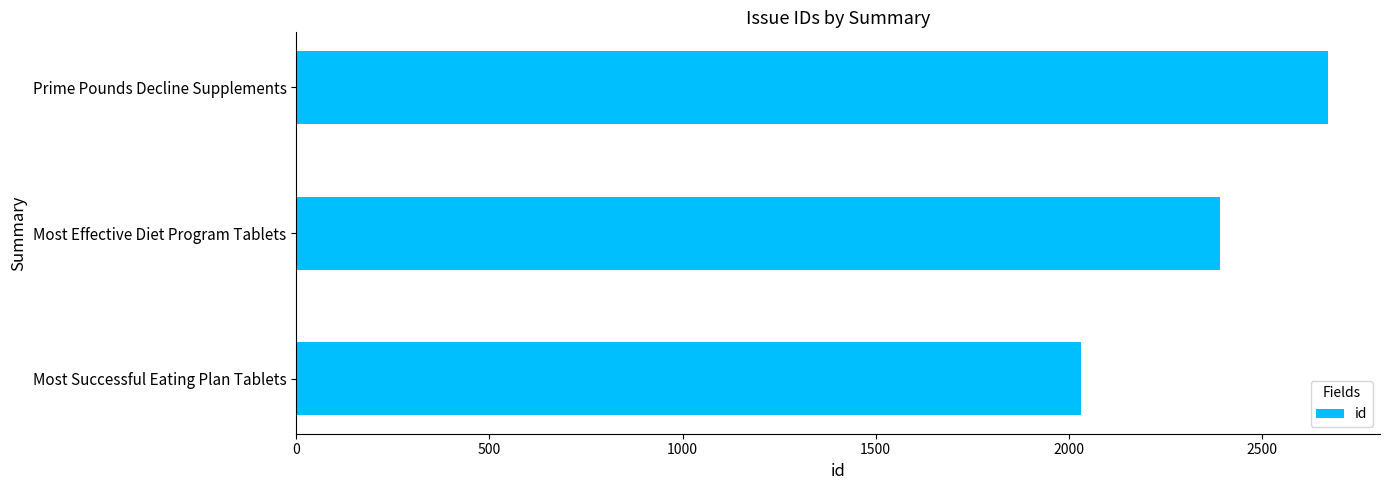

List the labels in order of value, smallest first.

Most Successful Eating Plan Tablets, Most Effective Diet Program Tablets, Prime Pounds Decline Supplements